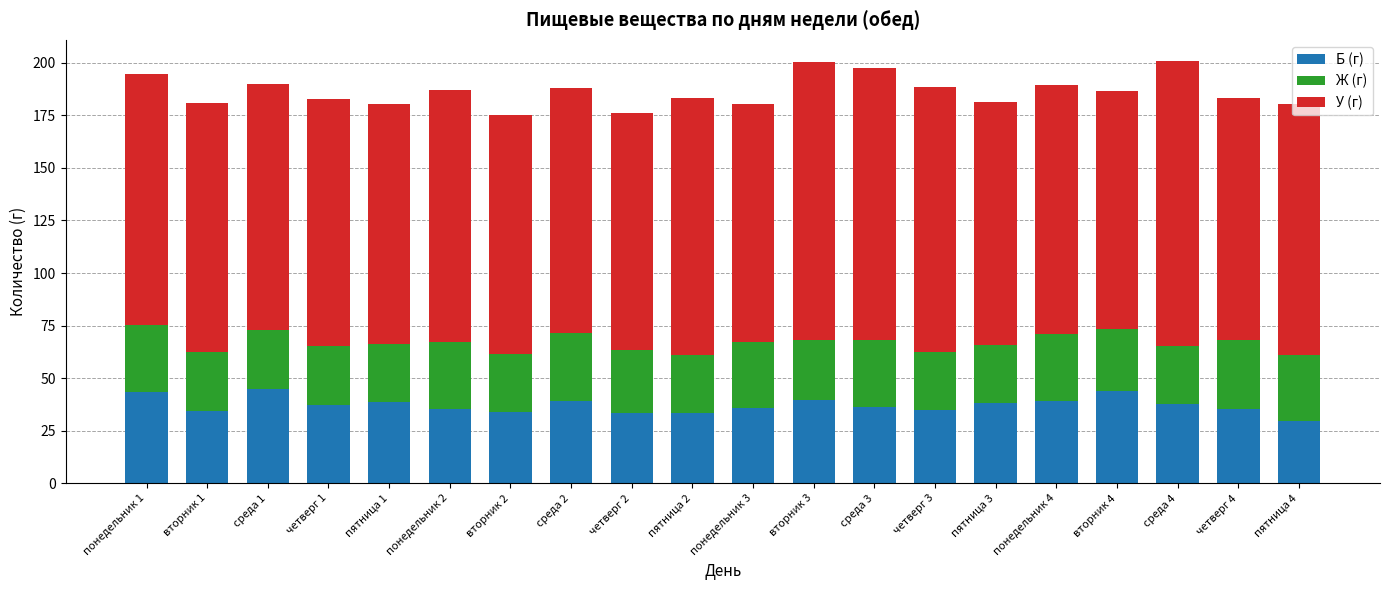

What is the sum of all Б (г) values?

743.9